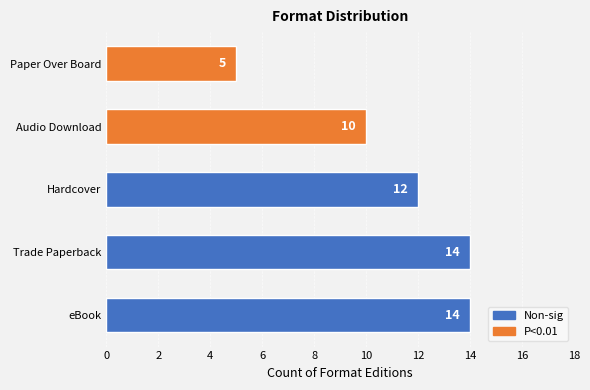

Reading top to bottom, extract all data points from this chart.

Paper Over Board=5	Audio Download=10	Hardcover=12	Trade Paperback=14	eBook=14